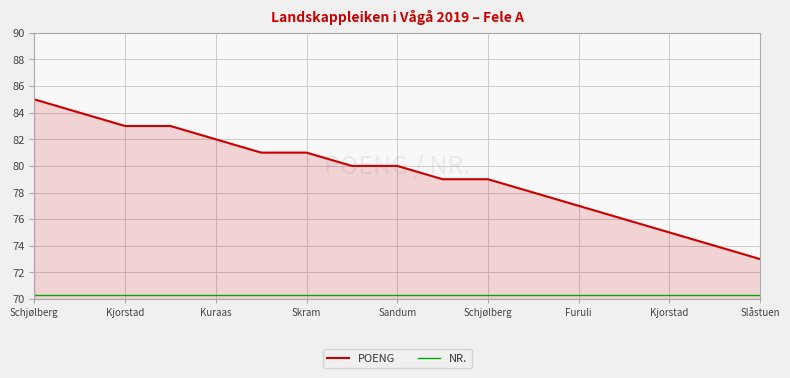

What is the maximum value shown in the chart?

85.0